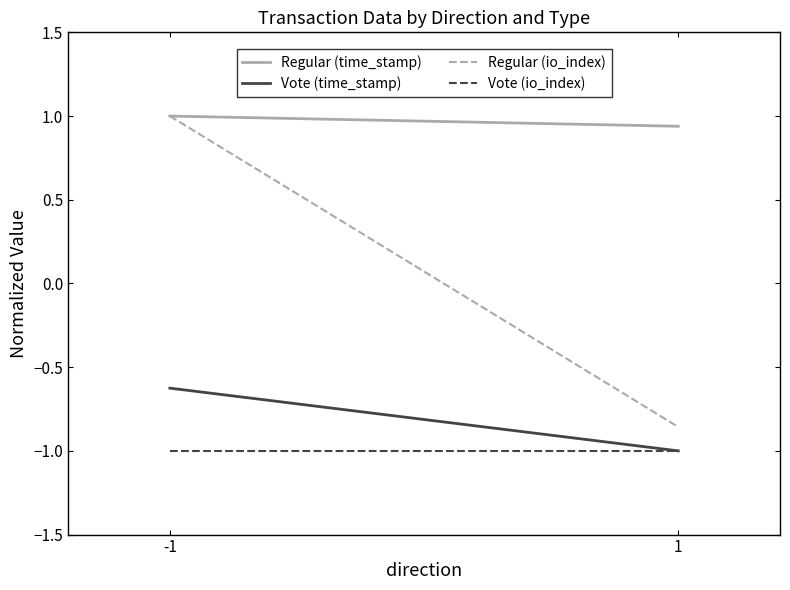

Which category has the highest value across all series?

-1